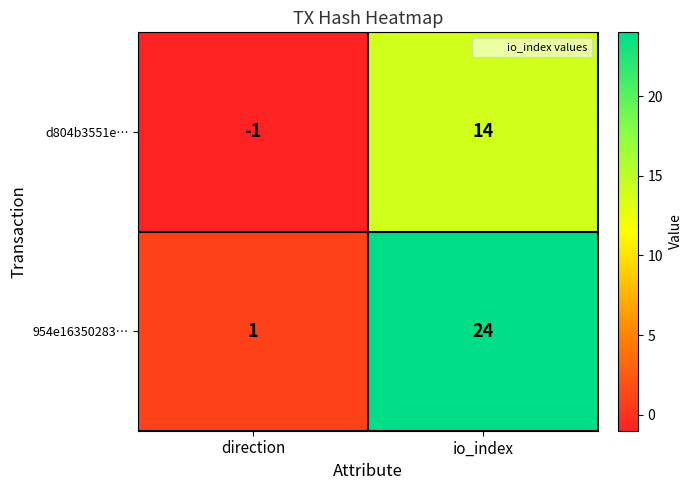

What is the difference between the highest and lowest values at direction?

2